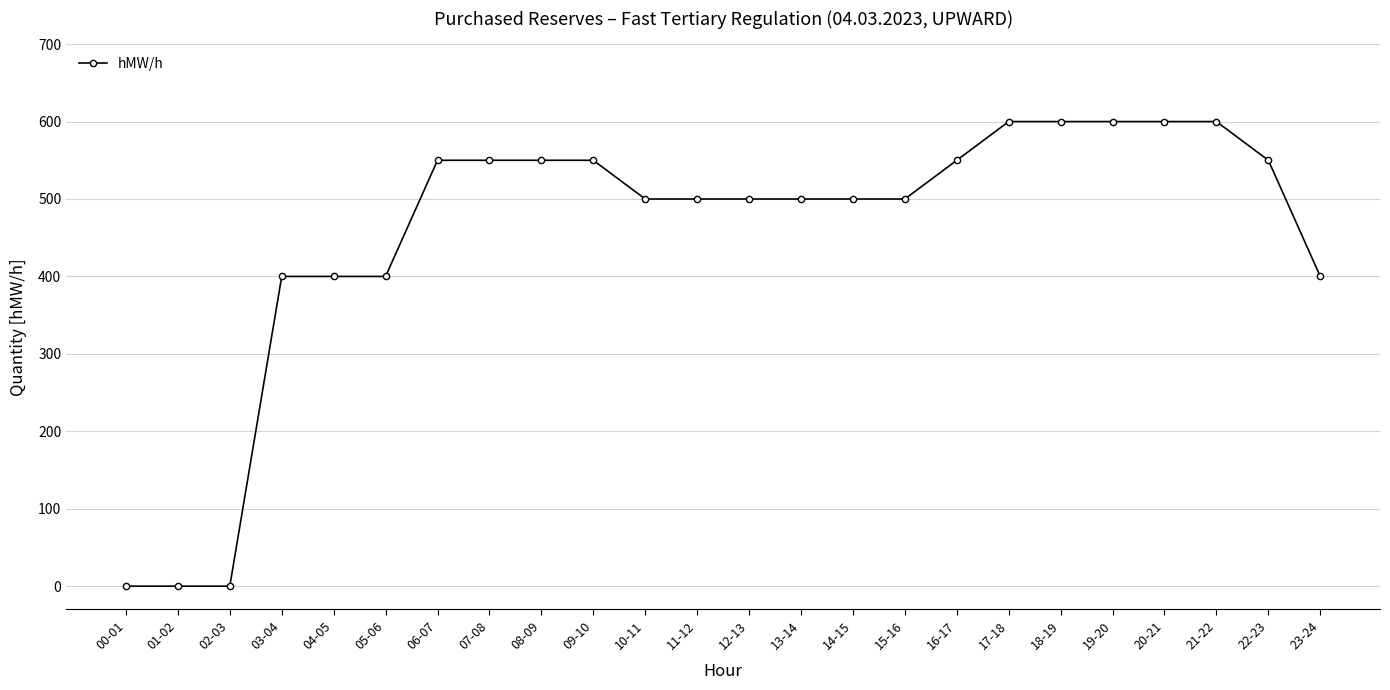

What is the change in value from 02-03 to 19-20?

+600